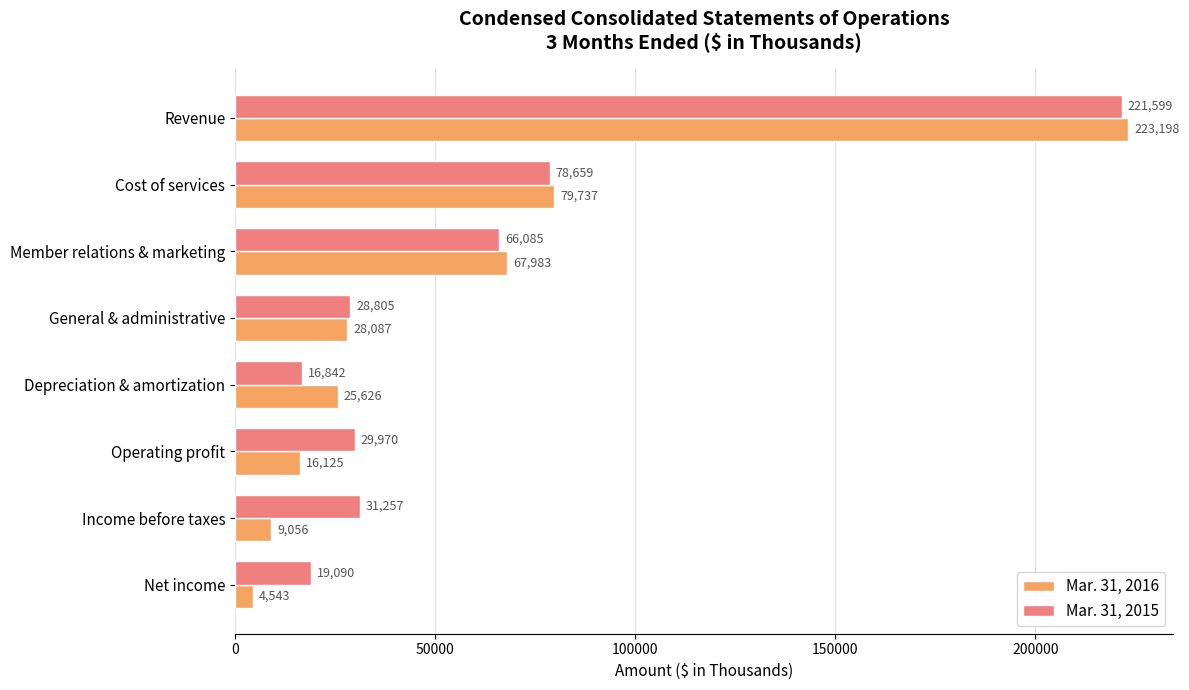

What is the difference between the Mar. 31, 2016 values at Depreciation & amortization and Member relations & marketing?

42357